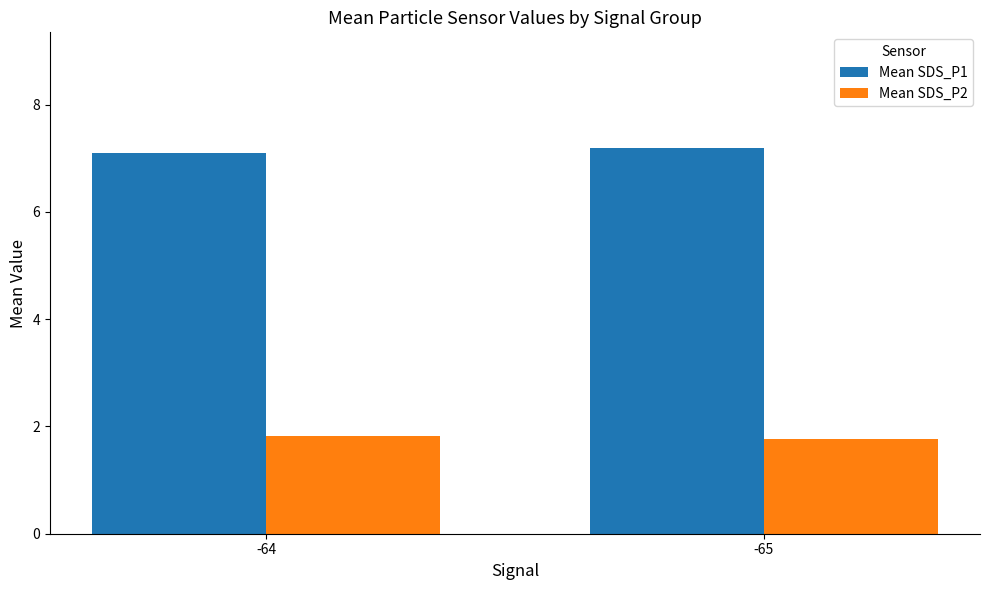

Read the Mean SDS_P1 value at -65.

7.2